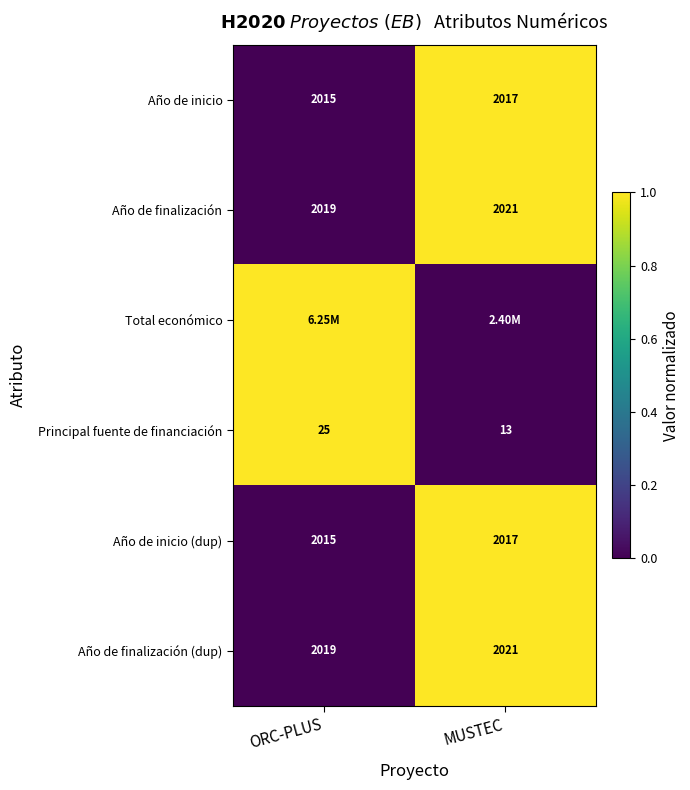

What is the total value across all series at ORC-PLUS?

2